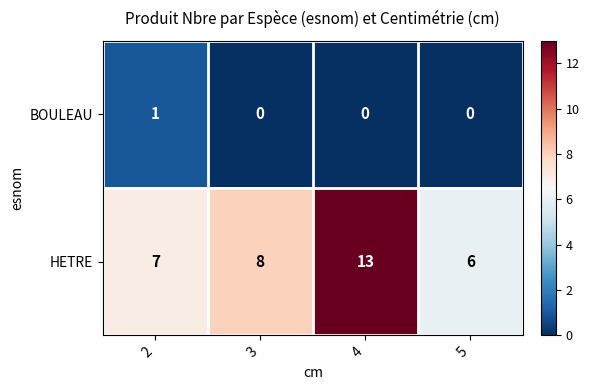

Reading left to right, extract all data points from this chart.

BOULEAU: 2=1	3=0	4=0	5=0
HETRE: 2=7	3=8	4=13	5=6